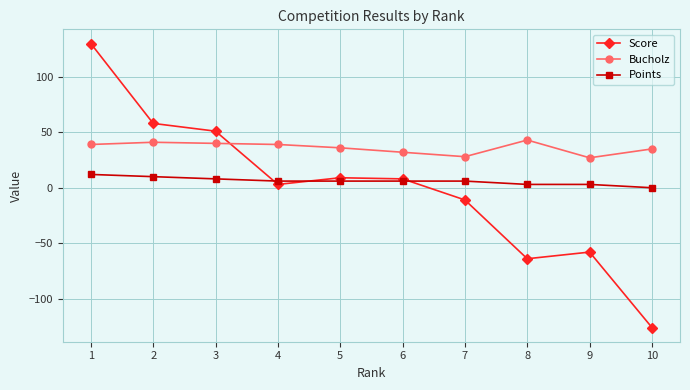

How many series are shown in this chart?

3